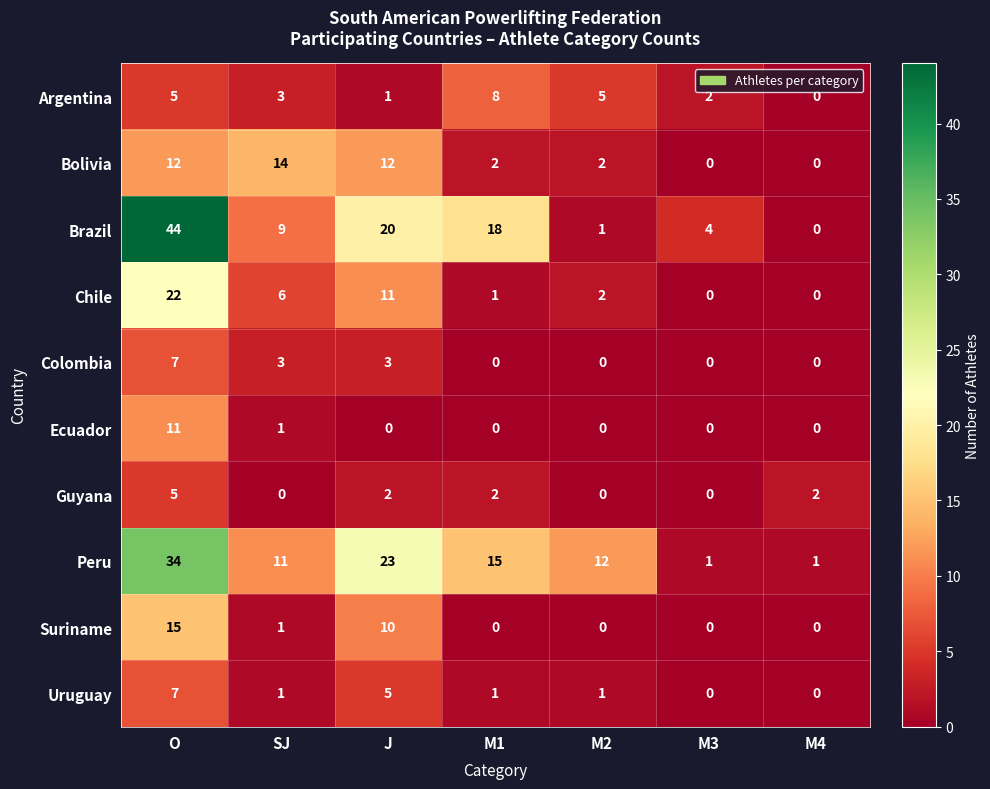

What is the spread (max minus min) of values at O?

39